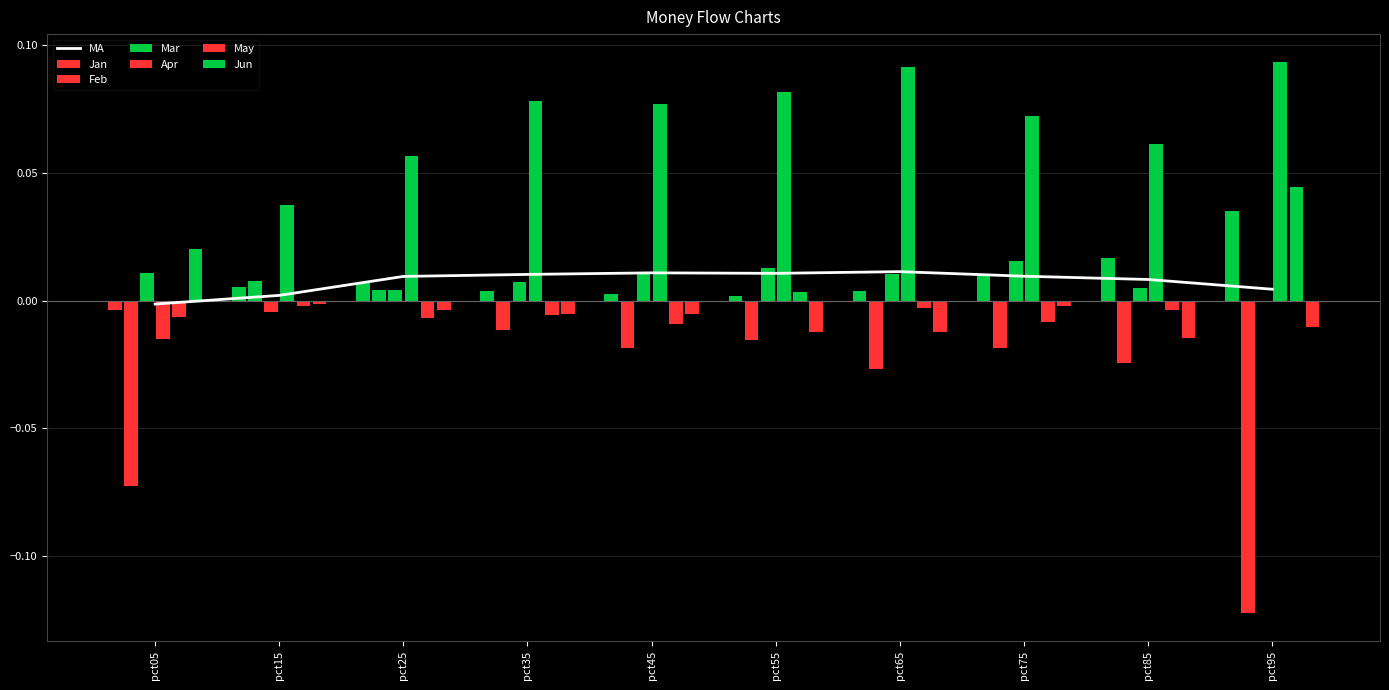

Reading left to right, list all the values displayed in this chart.

pct05=-0.0	pct15=0.0	pct25=0.0	pct35=0.0	pct45=0.0	pct55=0.0	pct65=0.0	pct75=0.0	pct85=0.0	pct95=0.0